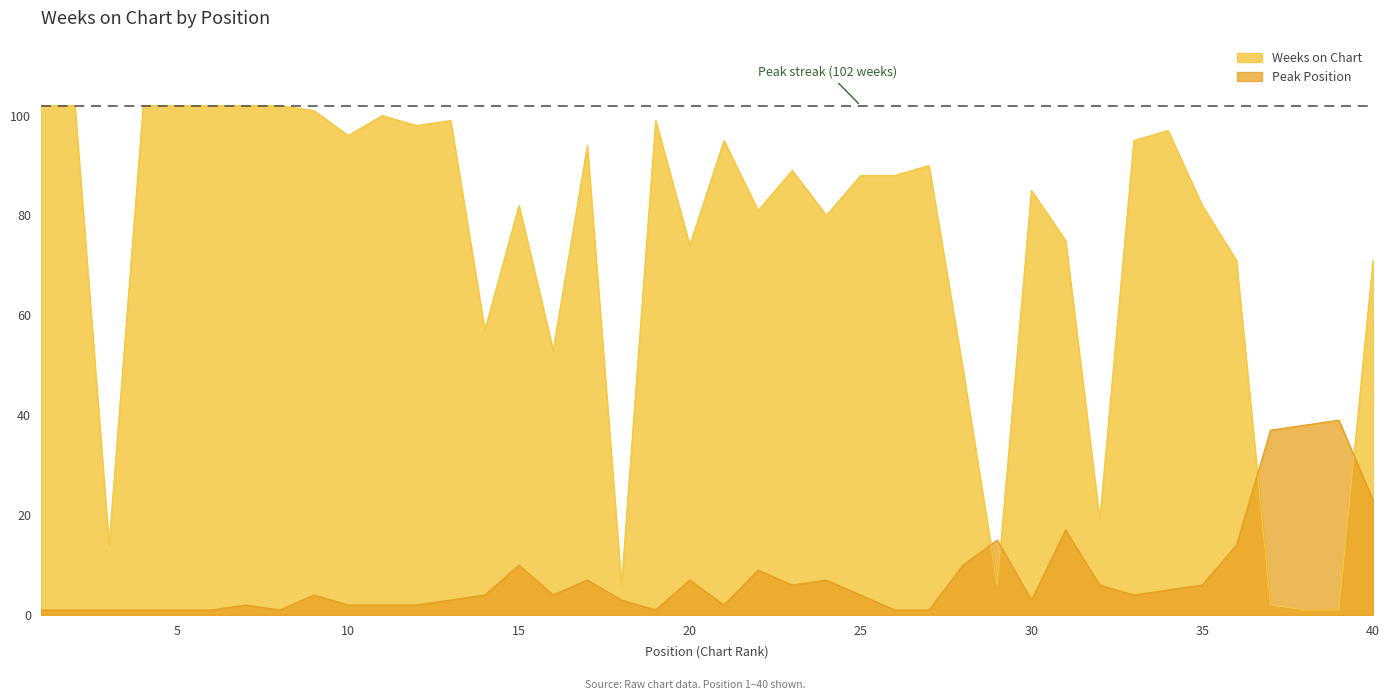

Rank the categories by value from highest to lowest.

1, 2, 4, 5, 6, 7, 8, 9, 11, 13, 19, 12, 34, 10, 21, 33, 17, 27, 23, 25, 26, 30, 15, 35, 22, 24, 31, 20, 36, 40, 14, 16, 28, 32, 3, 18, 29, 37, 38, 39